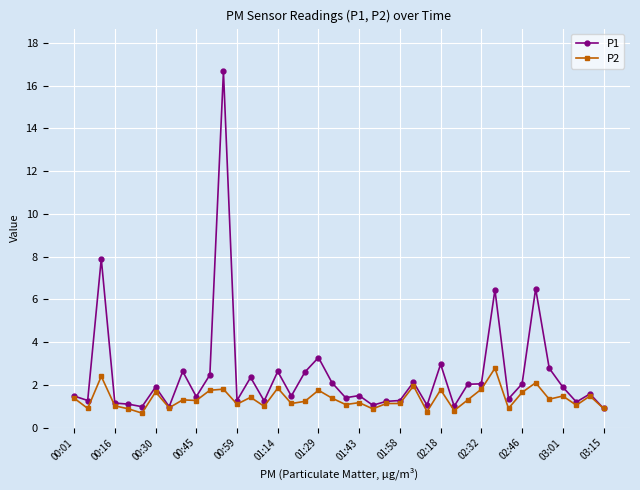

List the series in order of their overall mean, highest first.

P1, P2